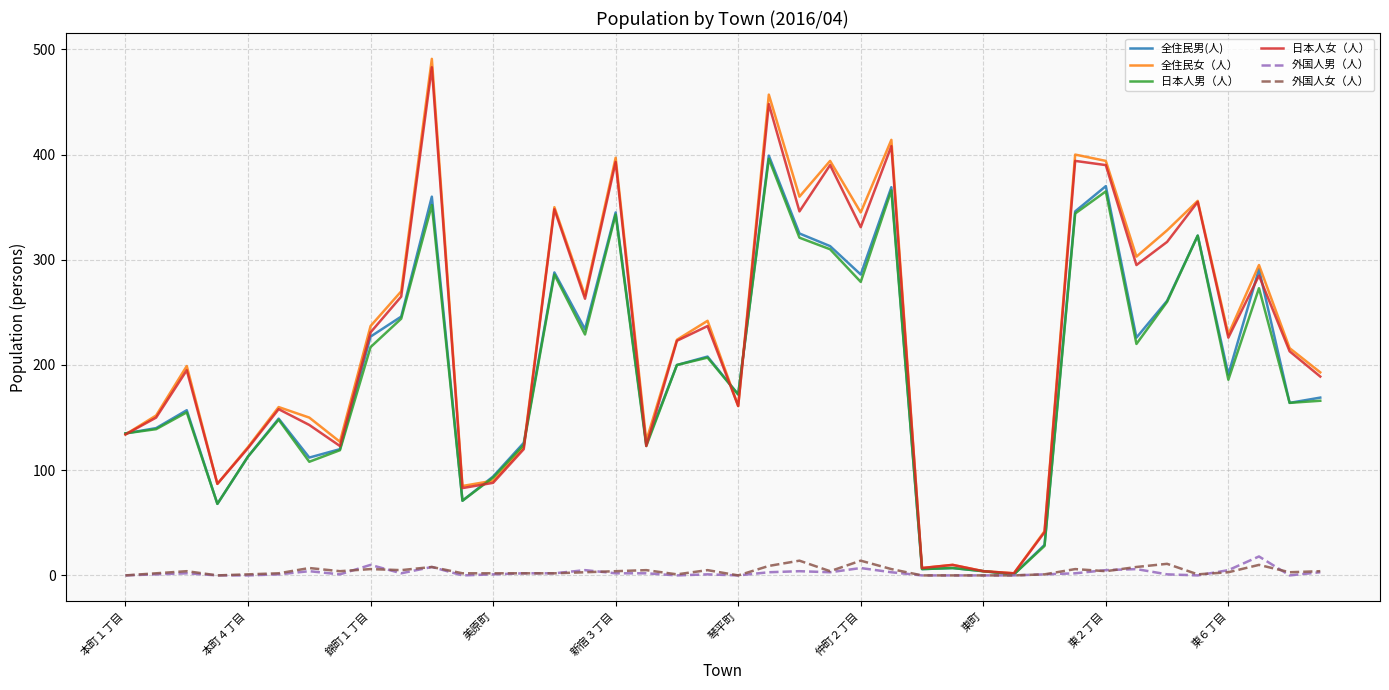

Which series has the largest range (max minus min)?

全住民女（人）